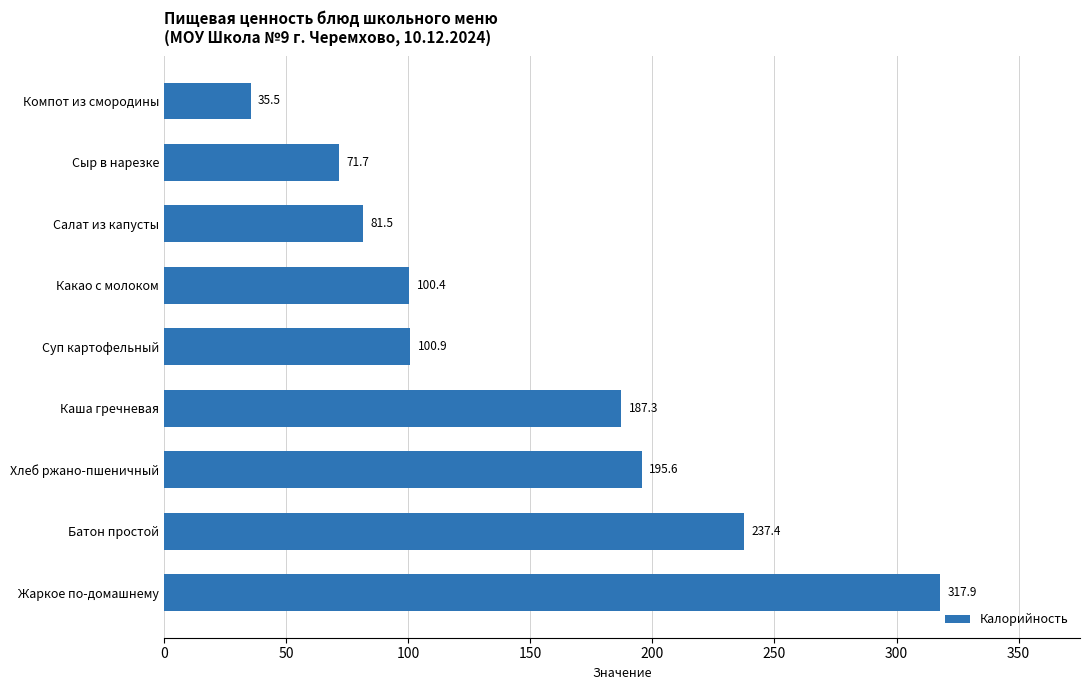

Reading bottom to top, extract all data points from this chart.

Жаркое по-домашнему=317.9	Батон простой=237.4	Хлеб ржано-пшеничный=195.6	Каша гречневая=187.3	Суп картофельный=100.9	Какао с молоком=100.4	Салат из капусты=81.5	Сыр в нарезке=71.7	Компот из смородины=35.5